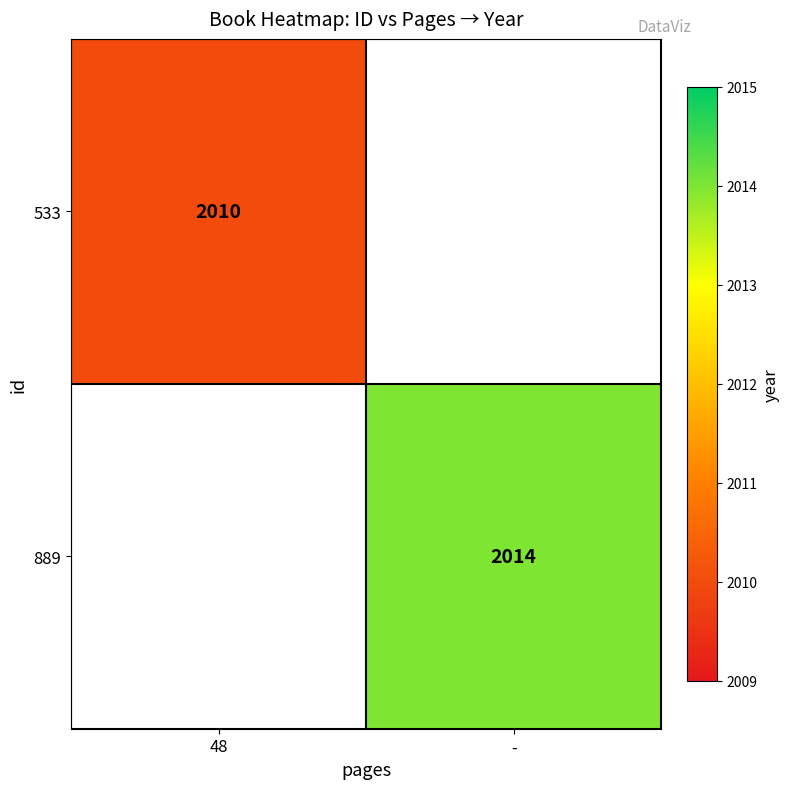

What is the smallest value displayed?

2010.0